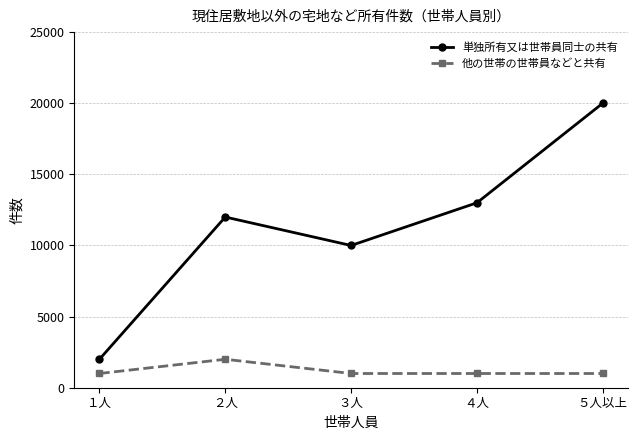

How many data points in 他の世帯の世帯員などと共有 are above 1000?

1